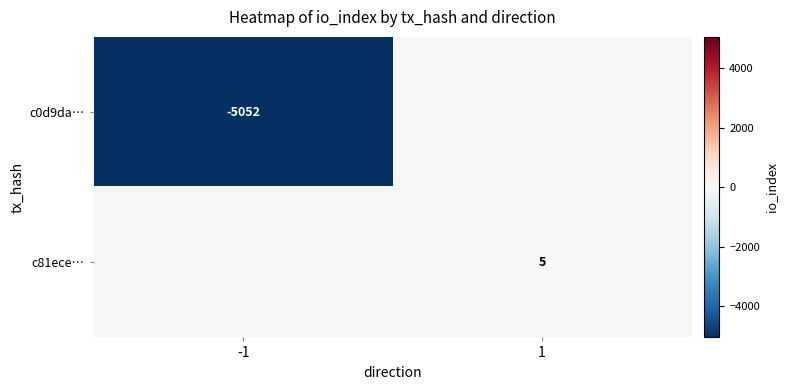

True or false: c0d9da… has a value of -2314 at -1.

False